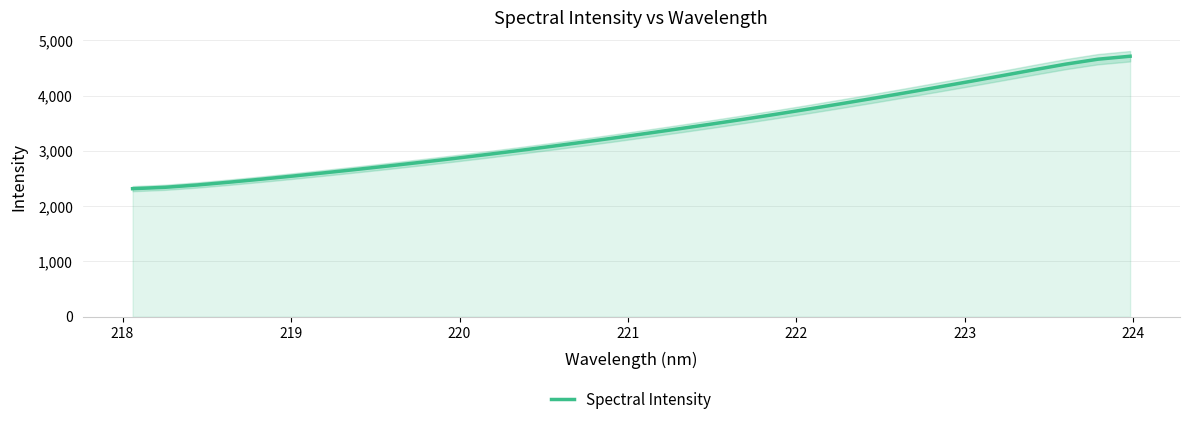

Count the number of categories in the chart.

32